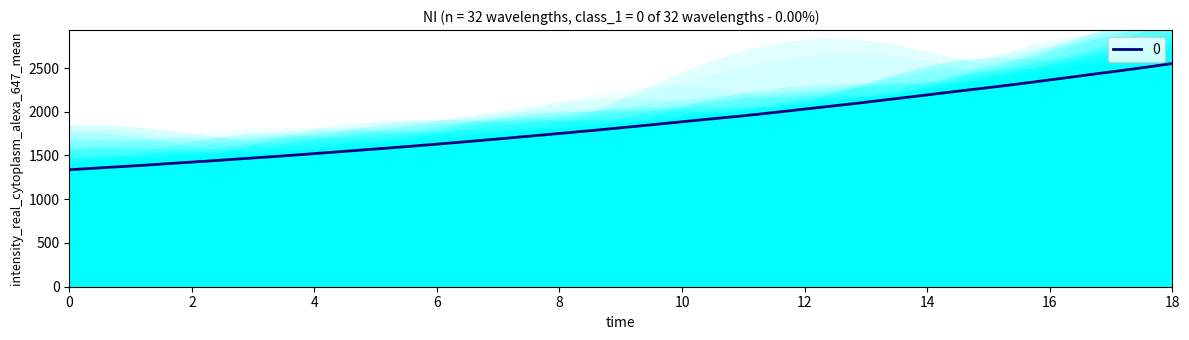

How many lines are shown in the chart?

1